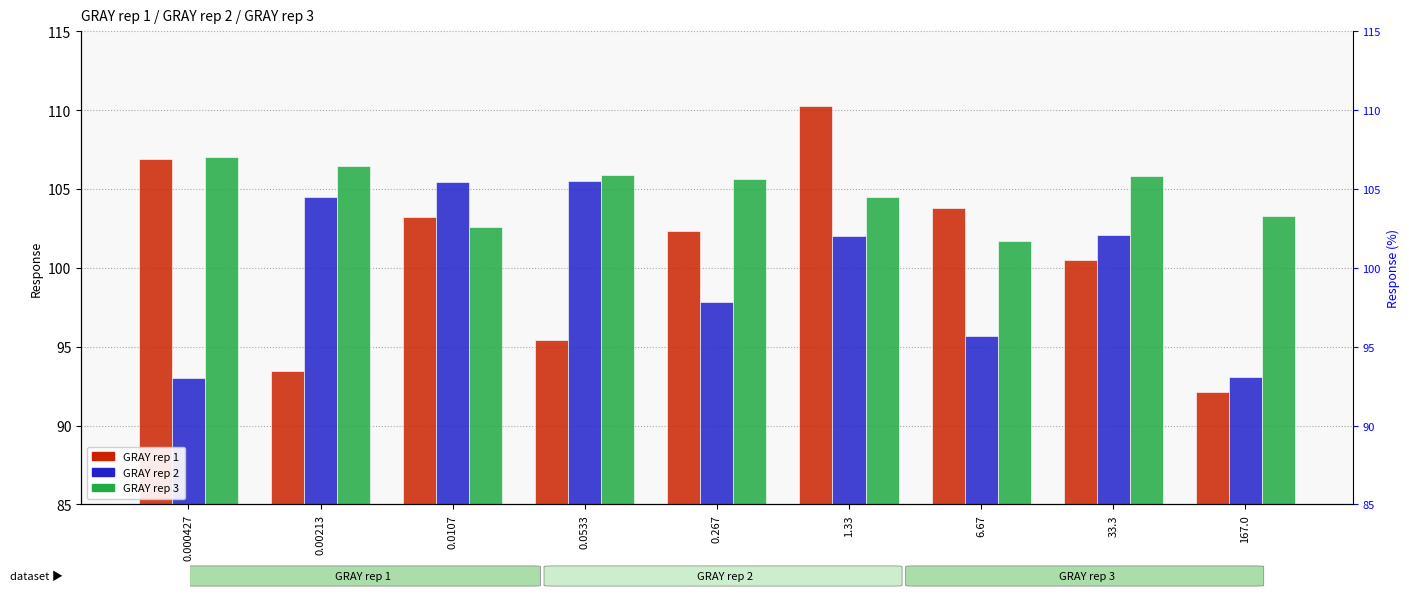

What is the sum of all GRAY rep 1 values?

908.0